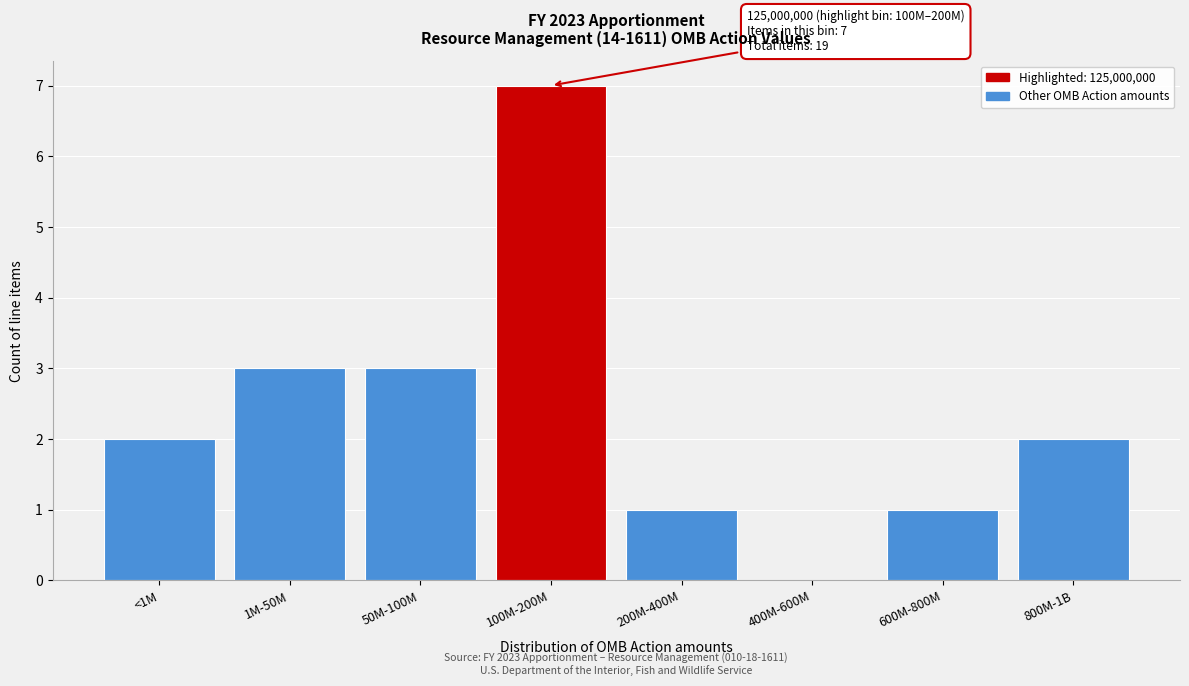

Reading right to left, list all the values displayed in this chart.

800M-1B=2	600M-800M=1	400M-600M=0	200M-400M=1	100M-200M=7	50M-100M=3	1M-50M=3	<1M=2